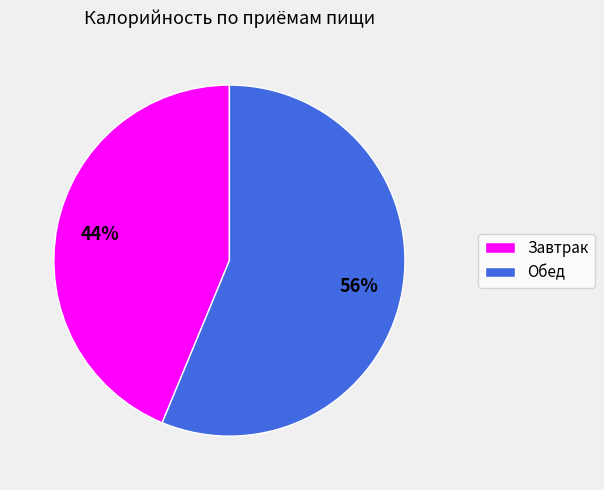

Is the sum of Завтрак and Обед greater than half?

Yes